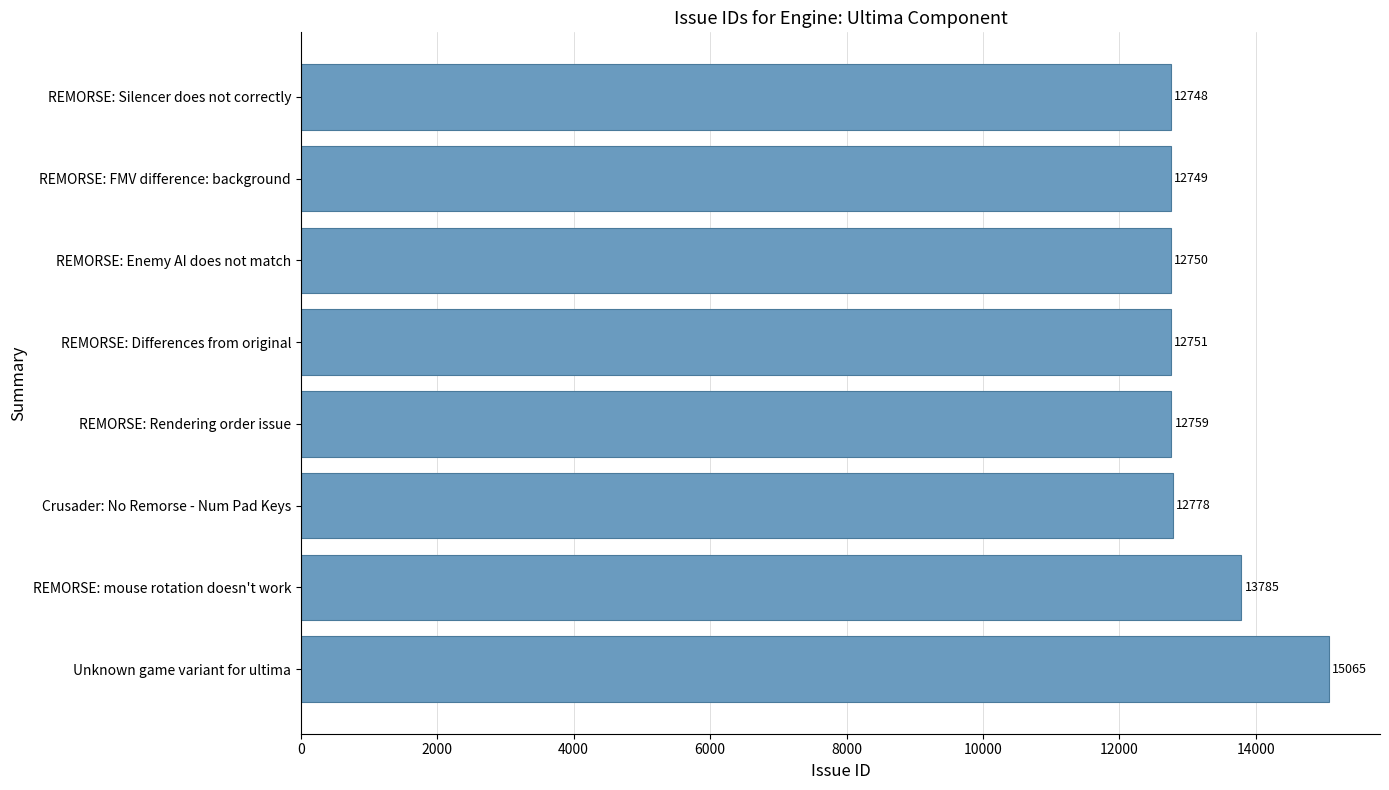

Count the number of data series in this chart.

1